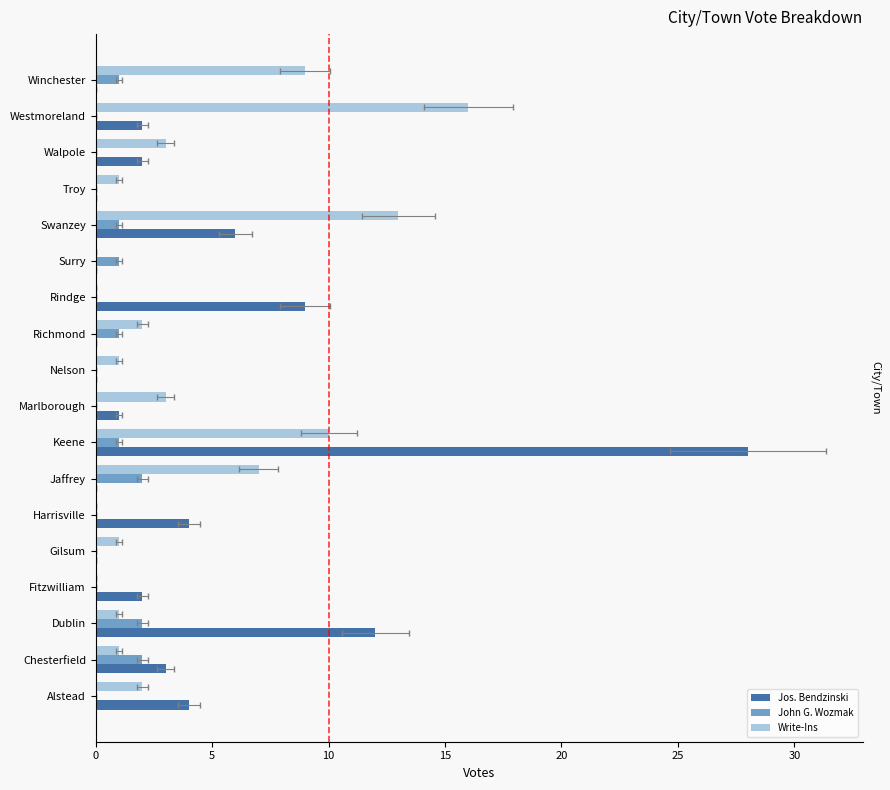

What are all the series names shown in the legend?

Jos. Bendzinski, John G. Wozmak, Write-Ins